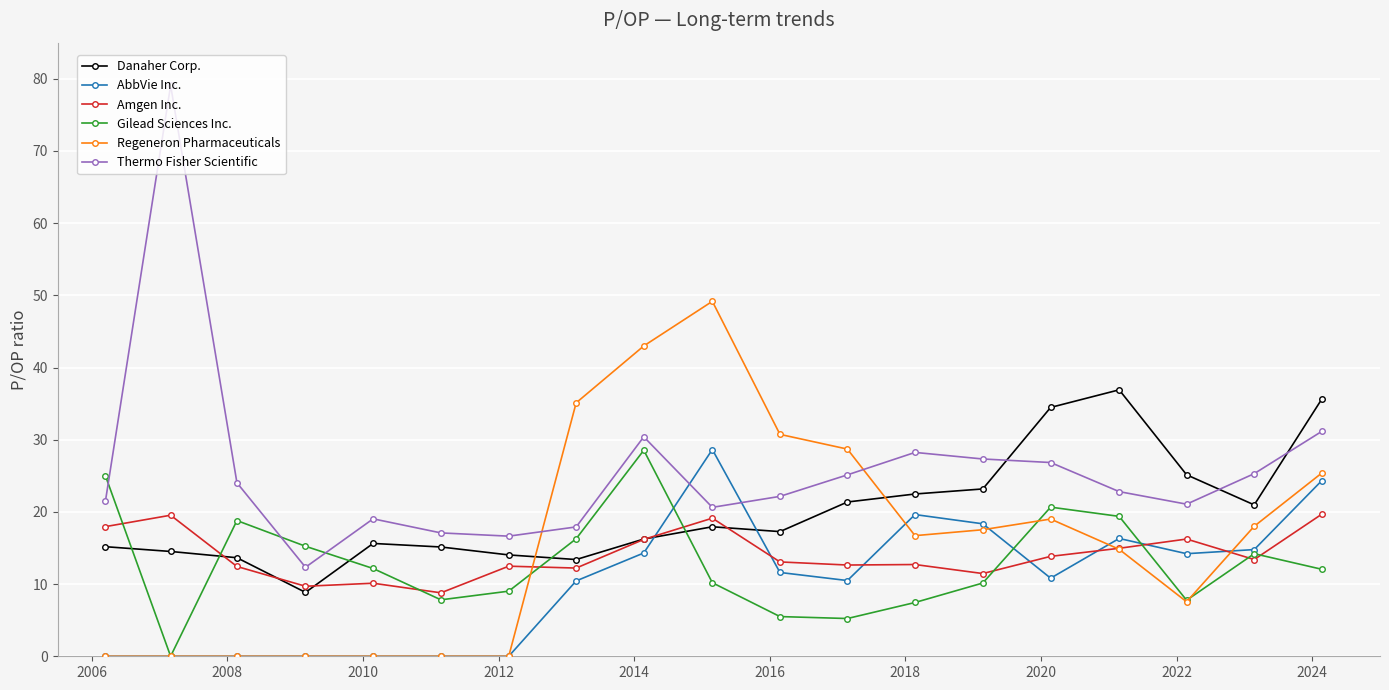

Which series has the widest spread of values?

Thermo Fisher Scientific